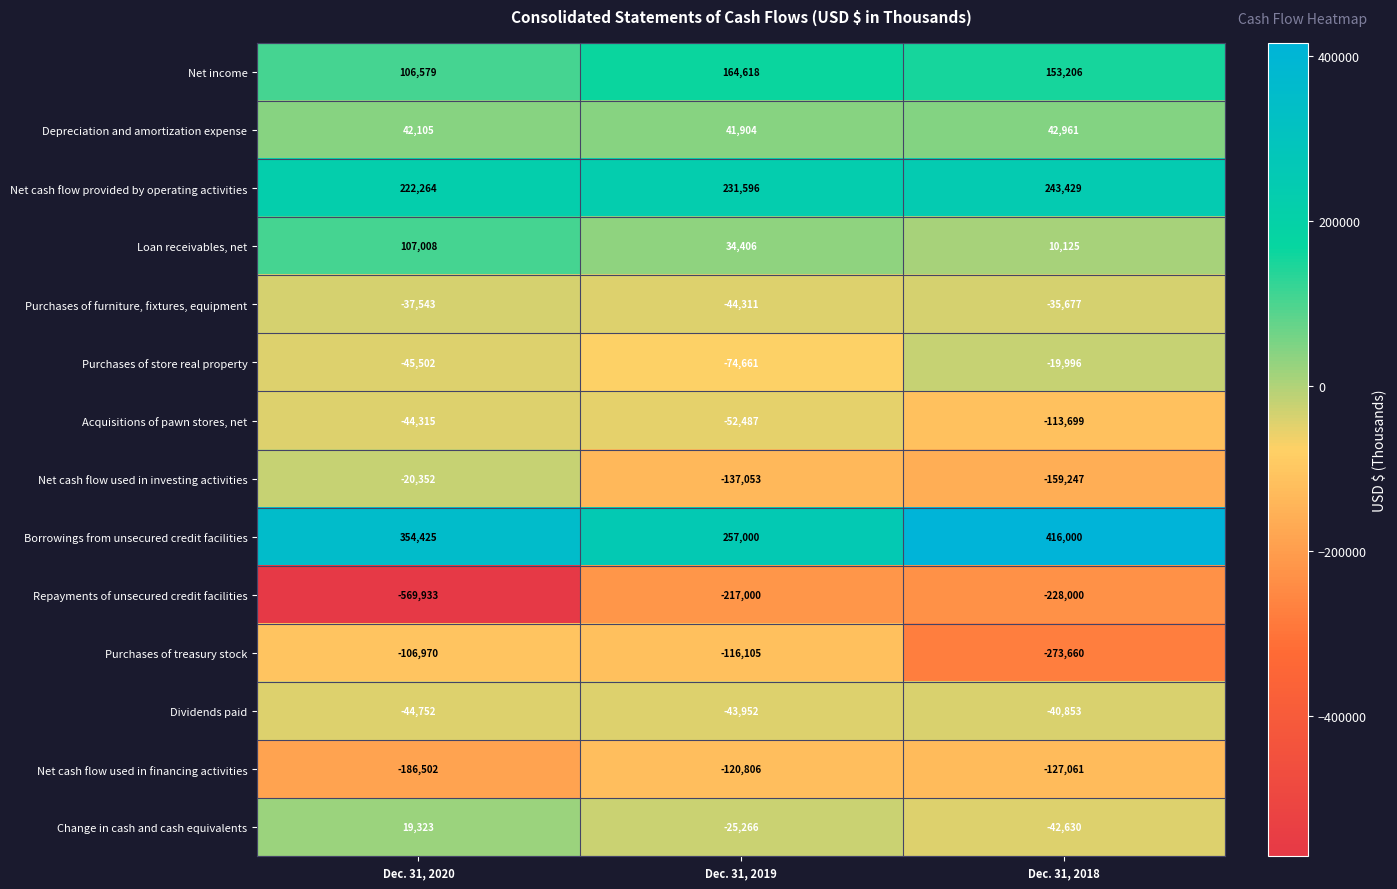

The Purchases of treasury stock series shows -142395 at Dec. 31, 2018. True or false?

False